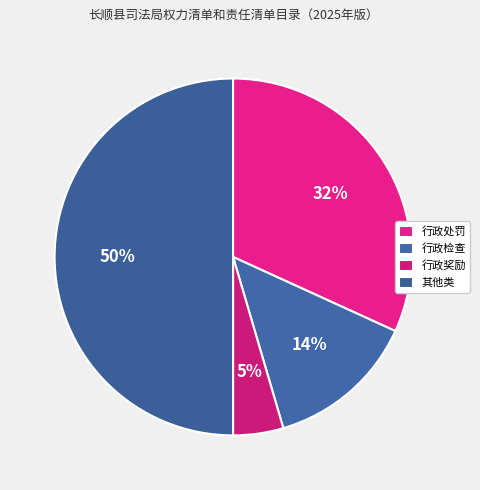

To the nearest percent, what is the difference between the 行政检查 and 行政处罚 slice percentages?

18%